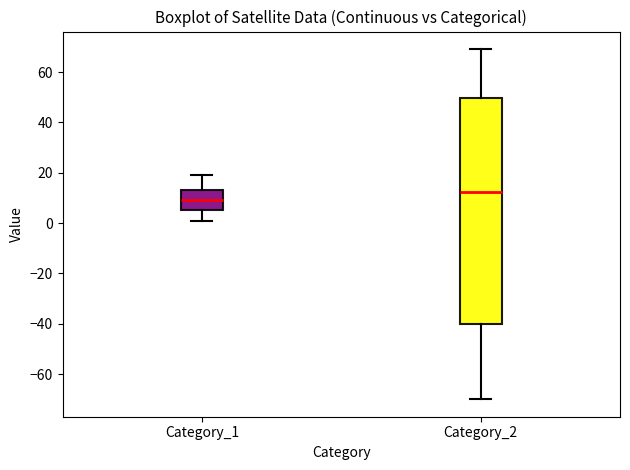

Which box is the tallest, from its lower edge to its upper edge?

Category_2